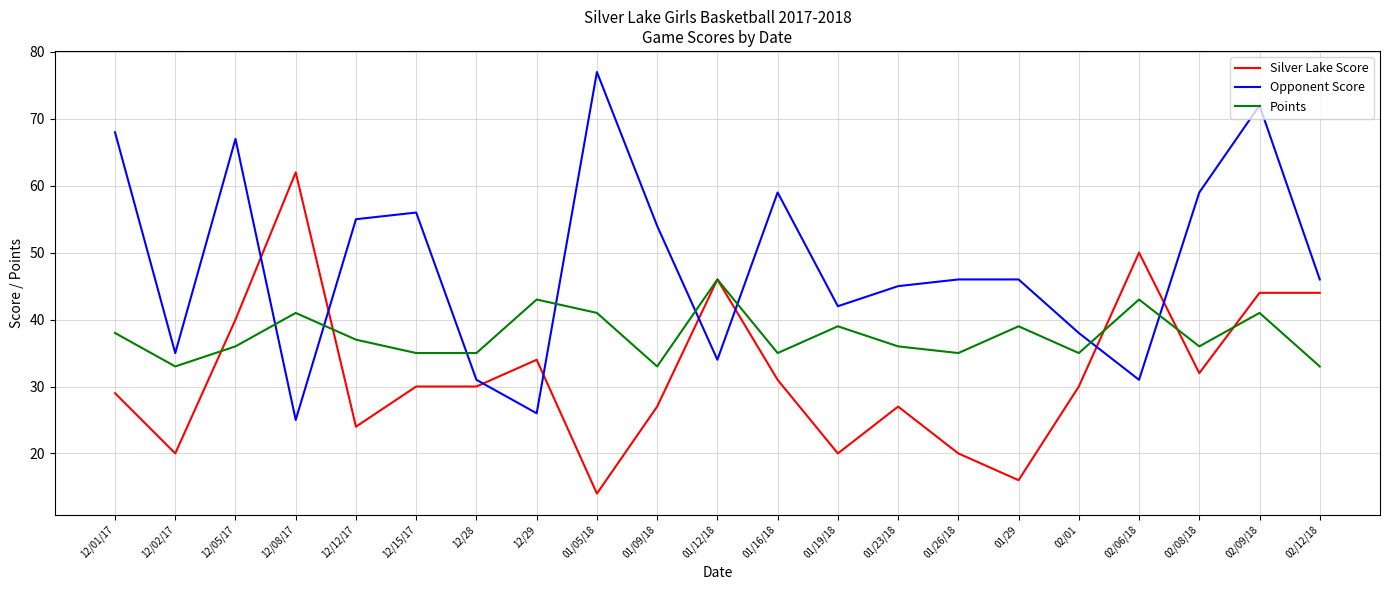

Between which two adjacent categories do Silver Lake Score and Opponent Score first intersect?

12/05/17 and 12/08/17